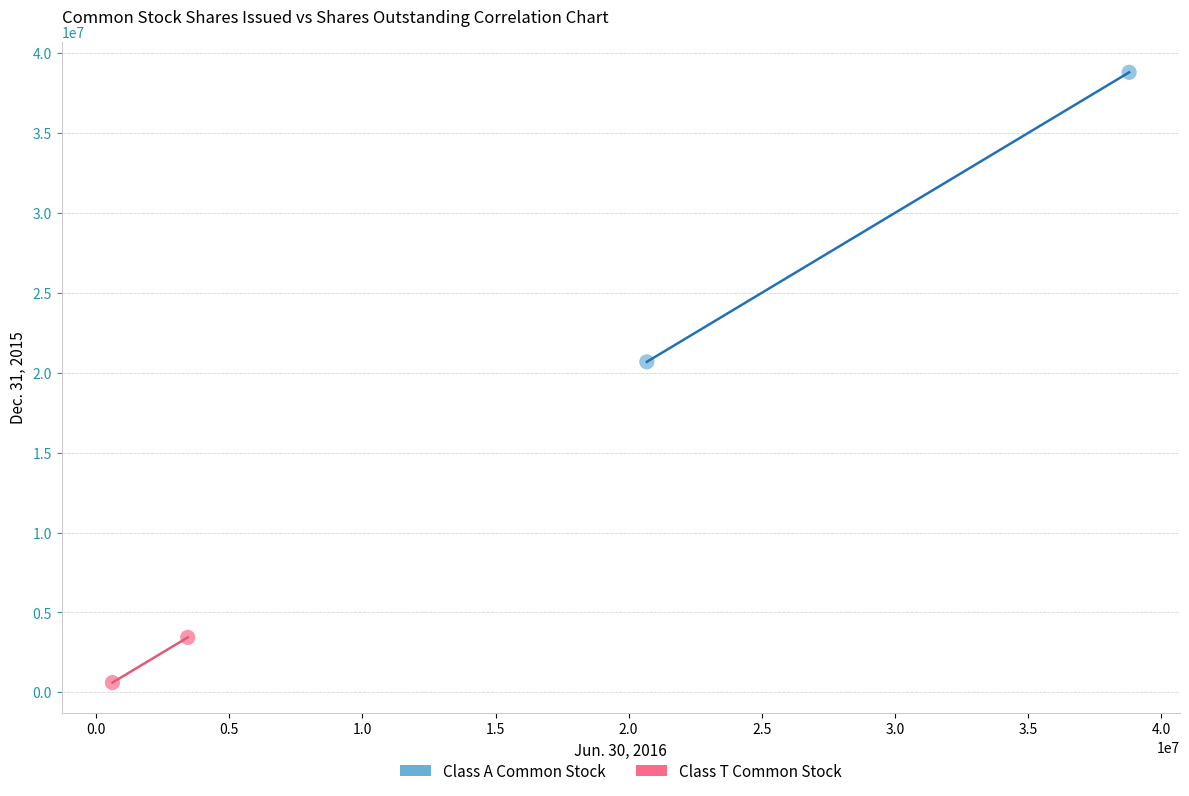

What are all the series names shown in the legend?

Class A Common Stock, Class T Common Stock